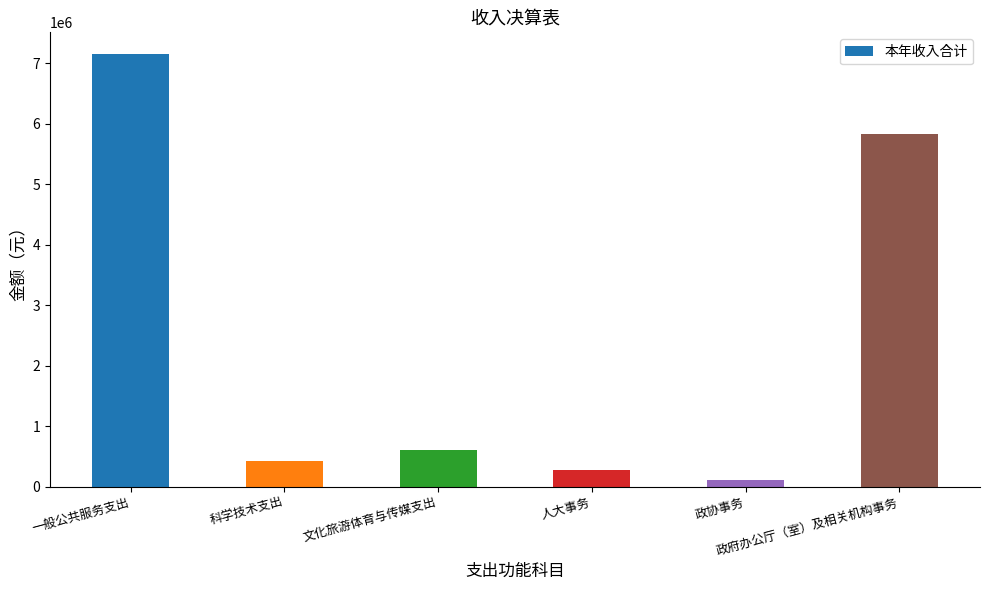

What is the maximum value shown in the chart?

7153694.9